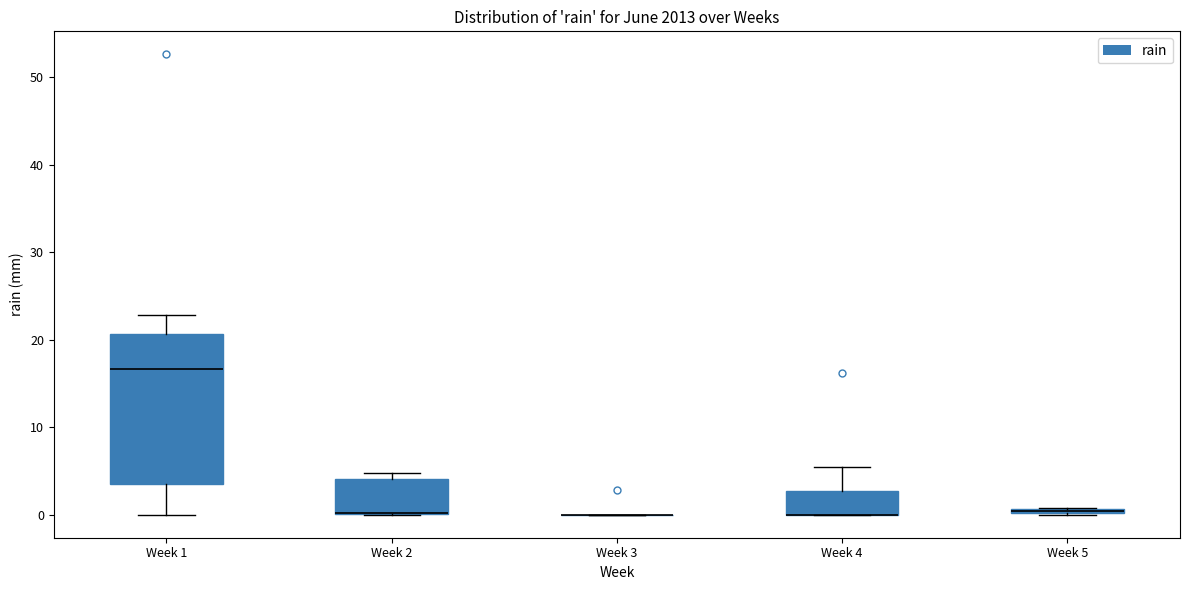

Where is the lower edge of the box for Week 2 on the y-axis? The values are not printed on the chart, so give them approximately, as read against the axis.

0